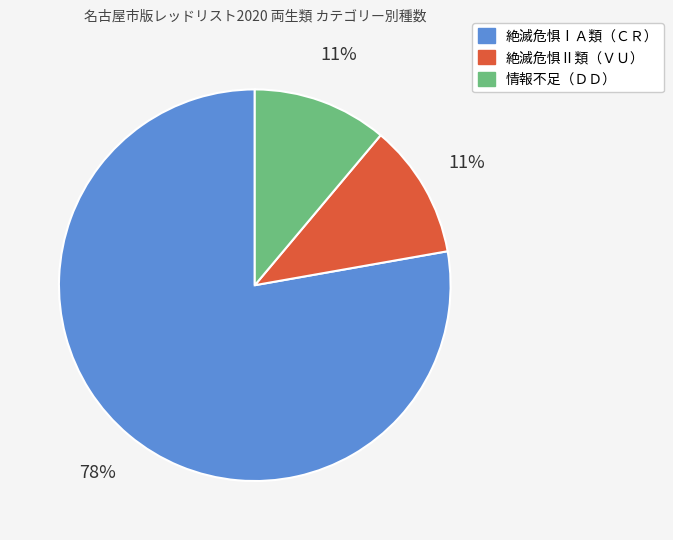

The 情報不足（ＤＤ） slice represents 22% of the pie. True or false?

False